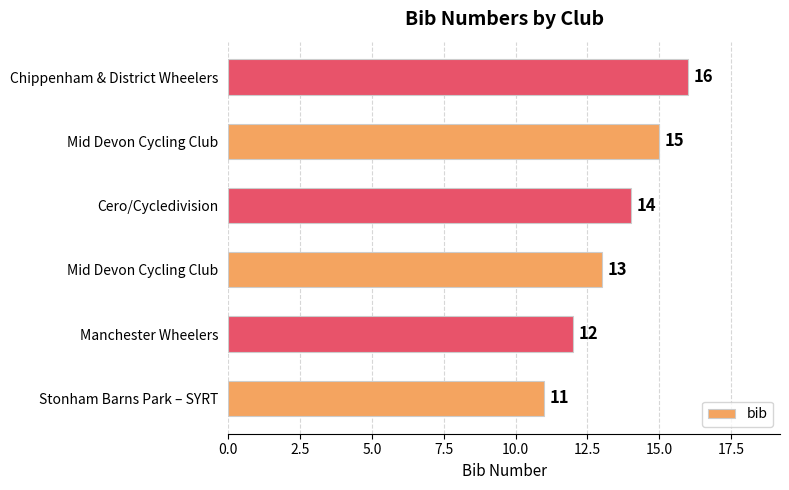

How many distinct data groups are displayed?

1